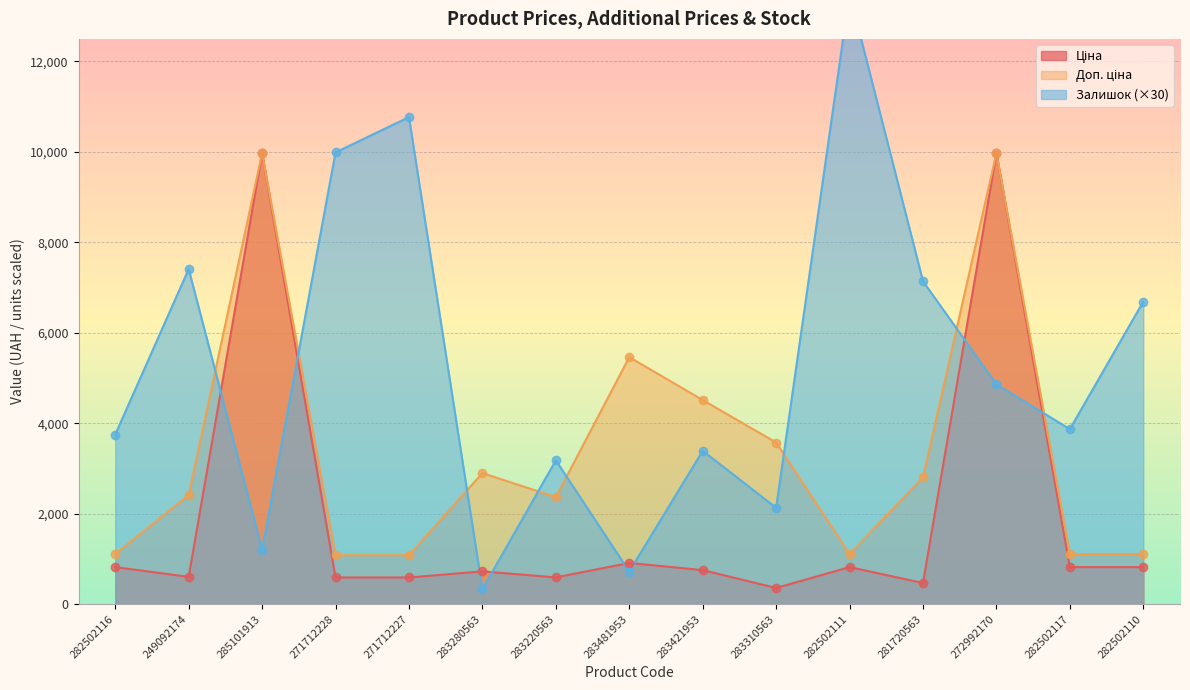

True or false: Доп. ціна and Ціна cross at least once.

False